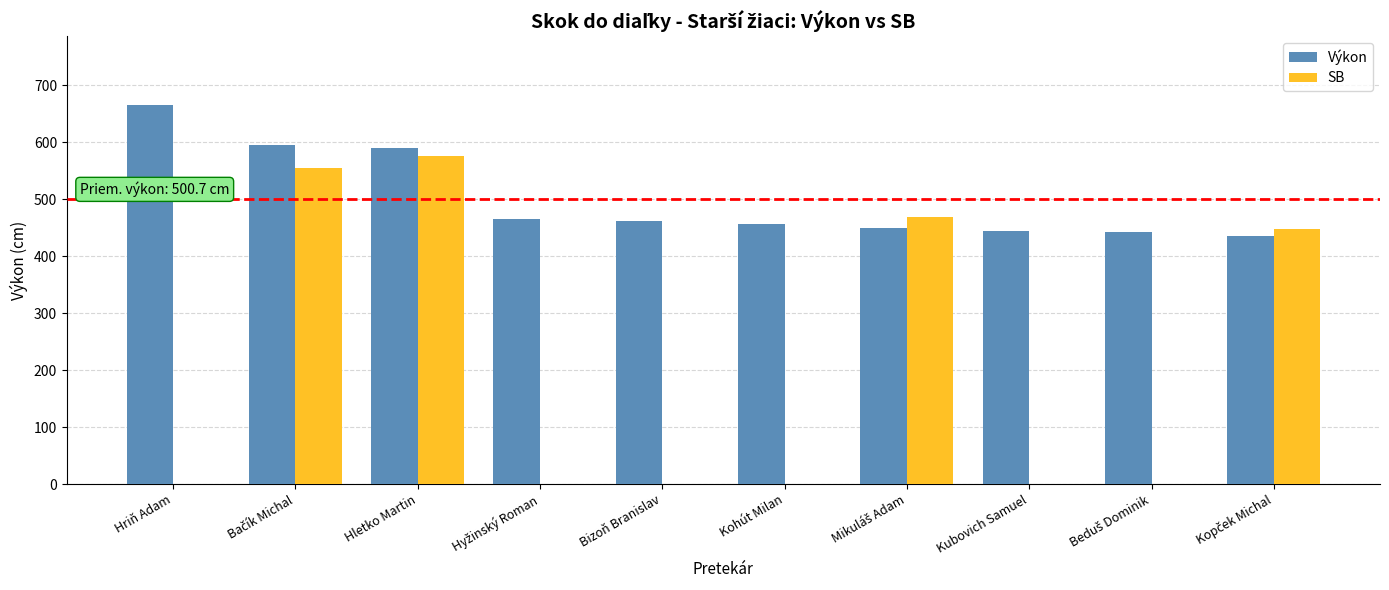

At which label does Výkon first exceed 461?

Hriň Adam